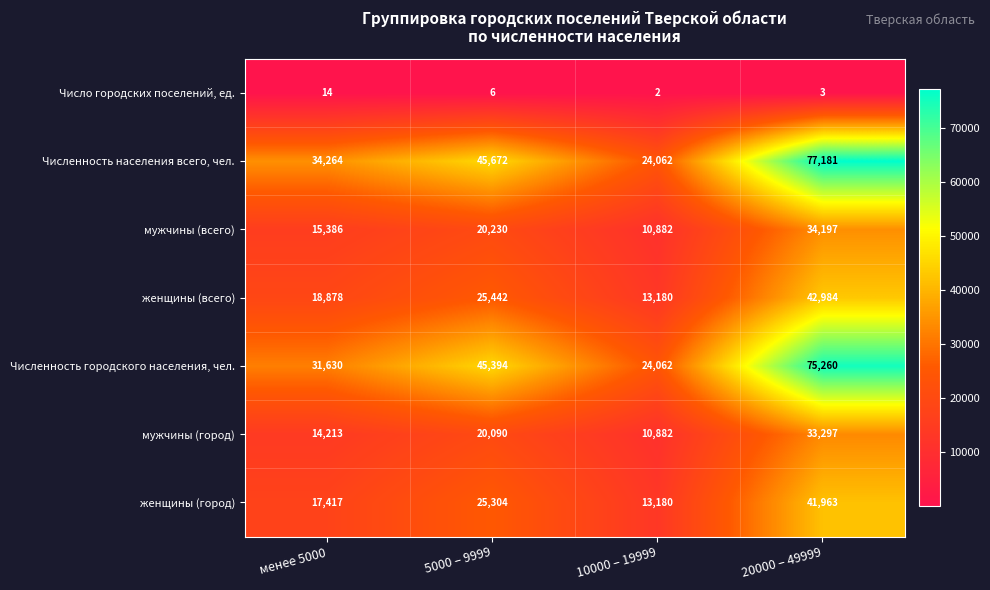

Reading left to right, transcribe all the data shown in this chart.

Число городских поселений, ед.: 14	6	2	3
Численность населения всего, чел.: 34264	45672	24062	77181
мужчины (всего): 15386	20230	10882	34197
женщины (всего): 18878	25442	13180	42984
Численность городского населения, чел.: 31630	45394	24062	75260
мужчины (город): 14213	20090	10882	33297
женщины (город): 17417	25304	13180	41963